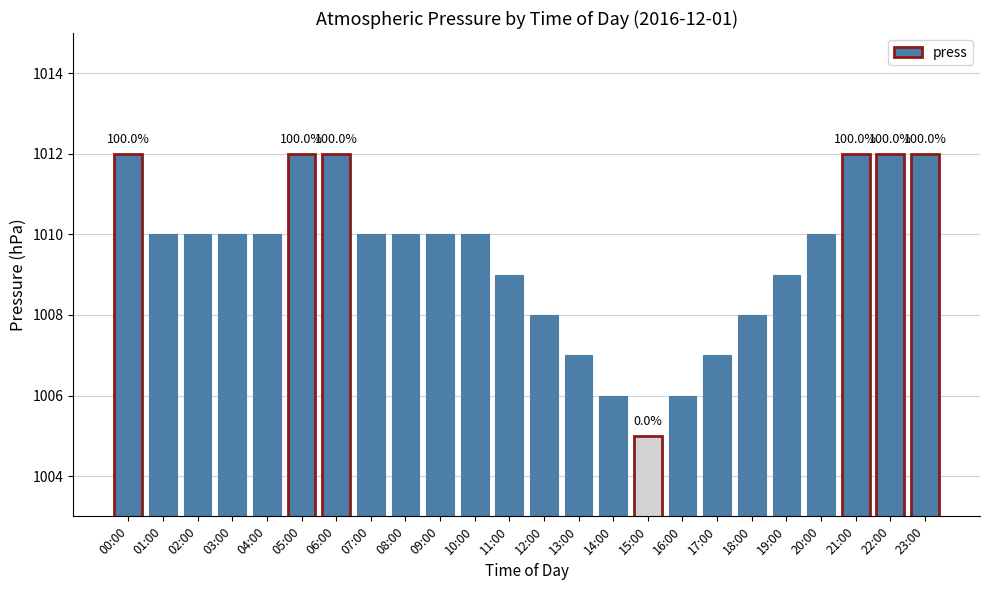

What is the change in value from 17:00 to 21:00?

+5